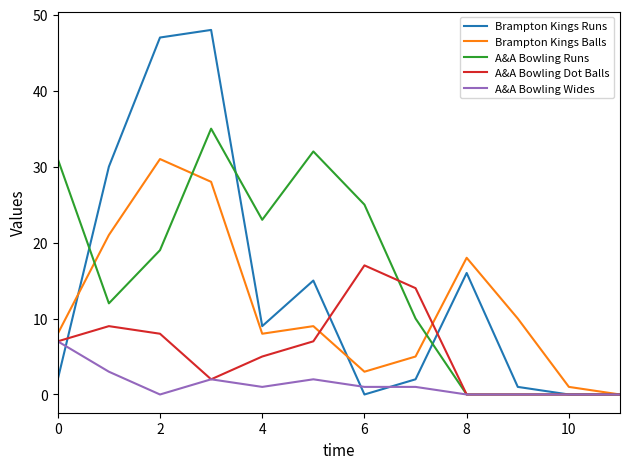

Which series has the largest total across all categories?

A&A Bowling Runs